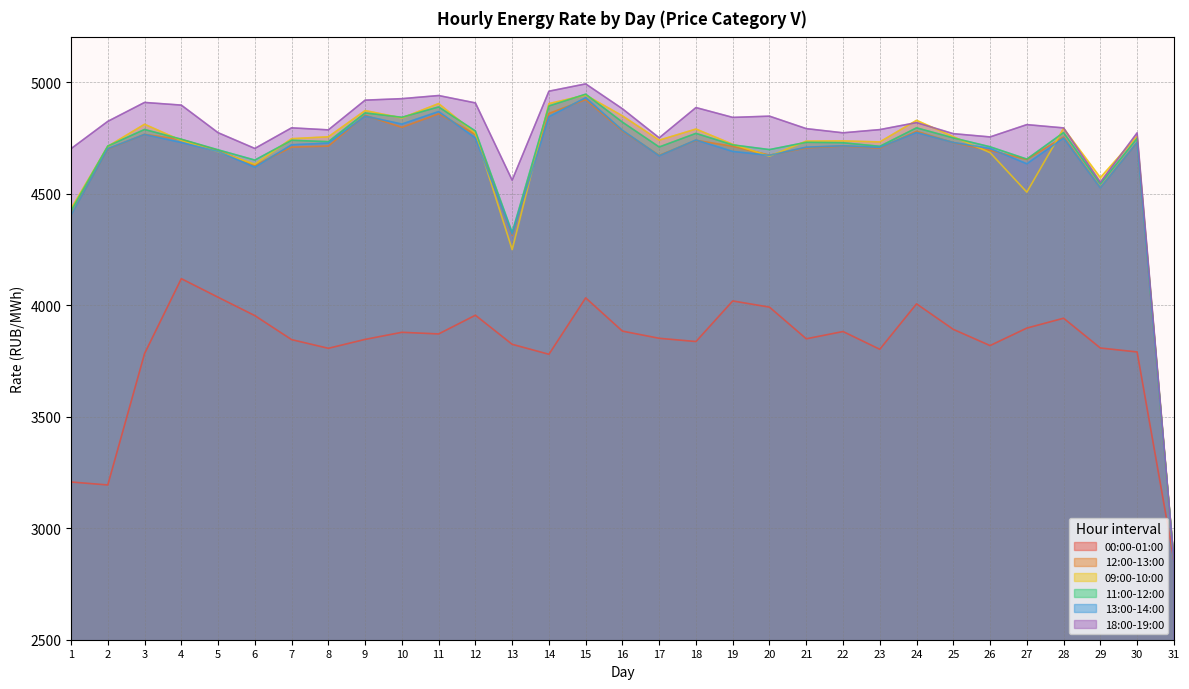

How many interior local peaks does the 18:00-19:00 series have?

9